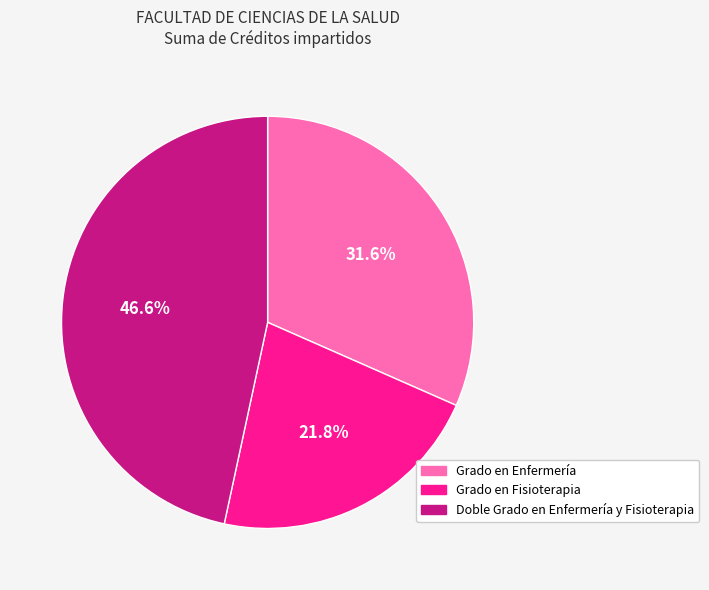

Is it true that Grado en Enfermería is 32% of the pie?

True